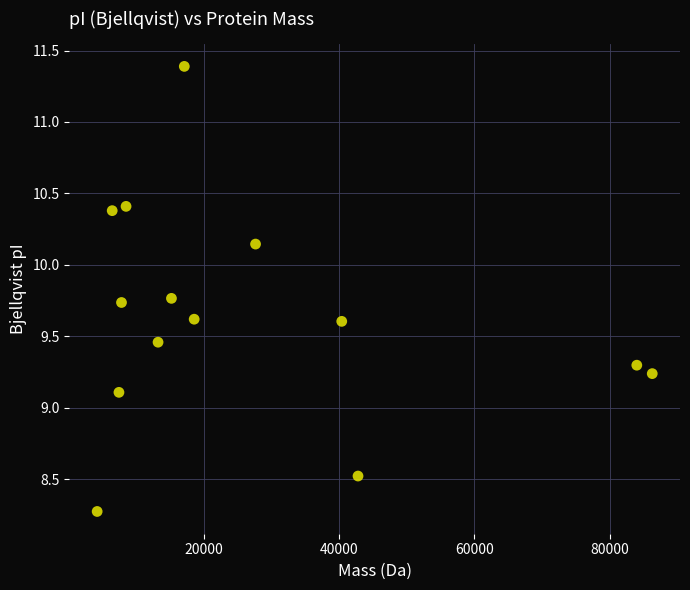

What is the range of X values (max minus min)?

82063.4